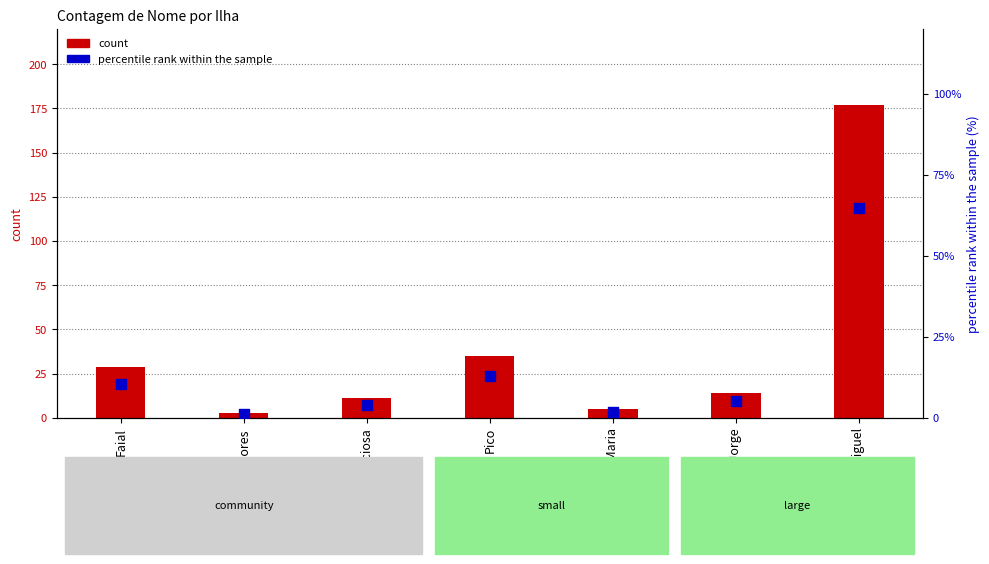

At which category is the sum across all series the highest?

São Miguel